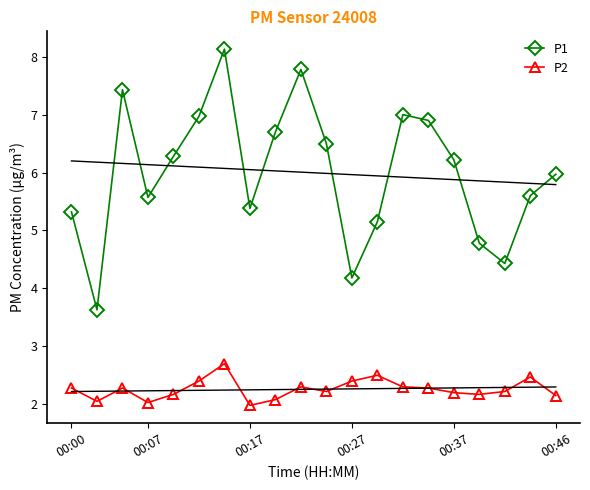

Reading left to right, what are all the values shown in this chart?

P1: 5.3	3.6	7.4	5.6	6.3	7.0	8.1	5.4	6.7	7.8	6.5	4.2	5.2	7.0	6.9	6.2	4.8	4.4	5.6	6.0
P2: 2.3	2.0	2.3	2.0	2.2	2.4	2.7	2.0	2.1	2.3	2.2	2.4	2.5	2.3	2.3	2.2	2.2	2.2	2.5	2.1